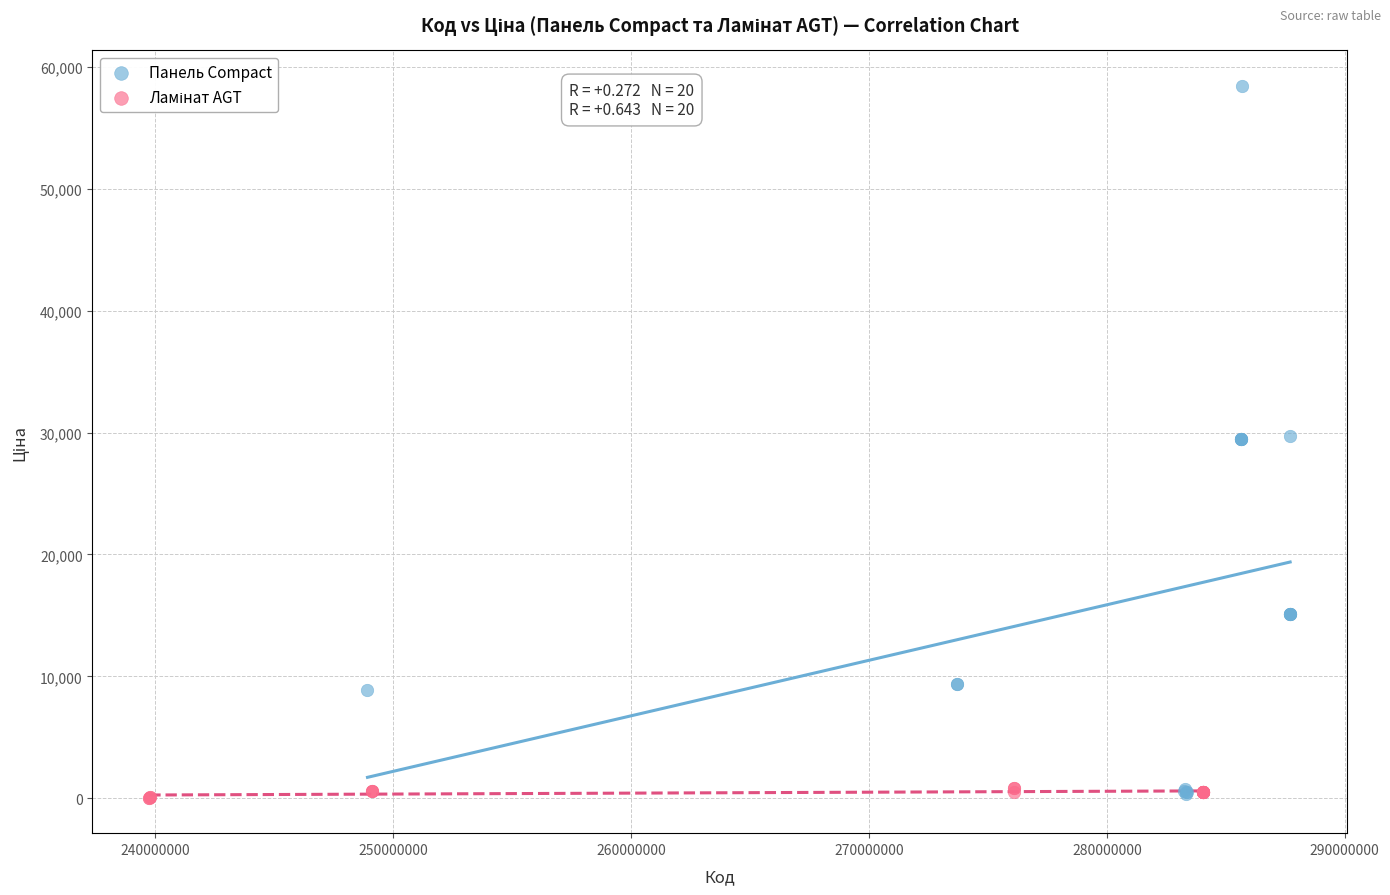

Which series contains the highest Y value?

Панель Compact